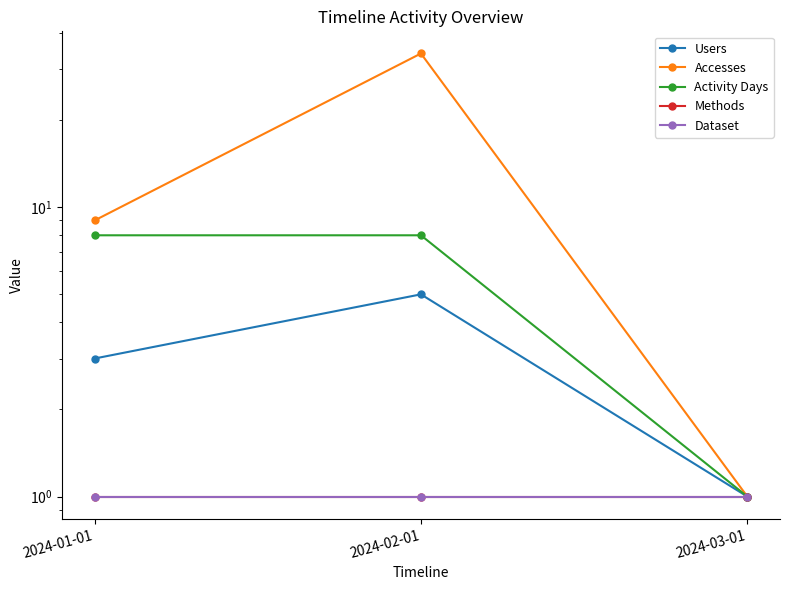

Which series has the largest total across all categories?

Accesses